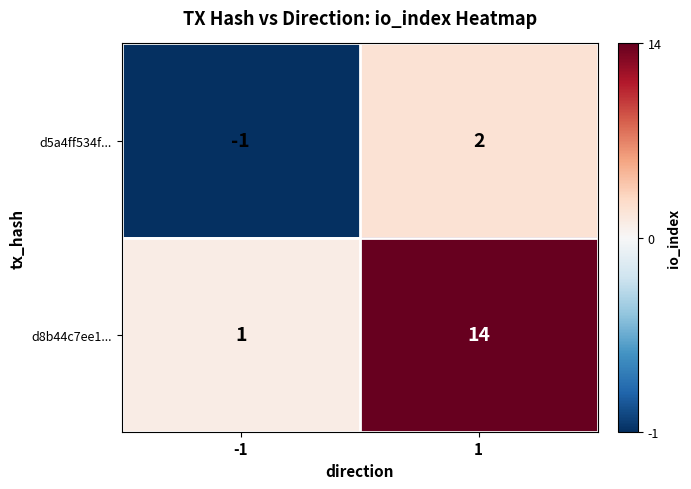

What value does the d8b44c7ee1... series have at 1, to the nearest 5?

15